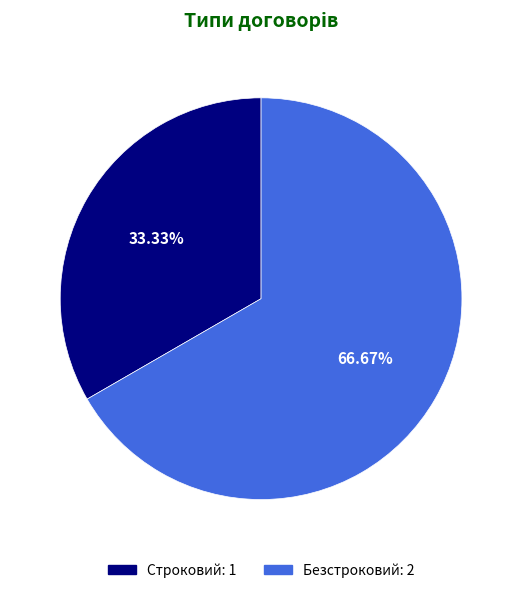

What percentage is the Строковий slice, to the nearest percent?

33%